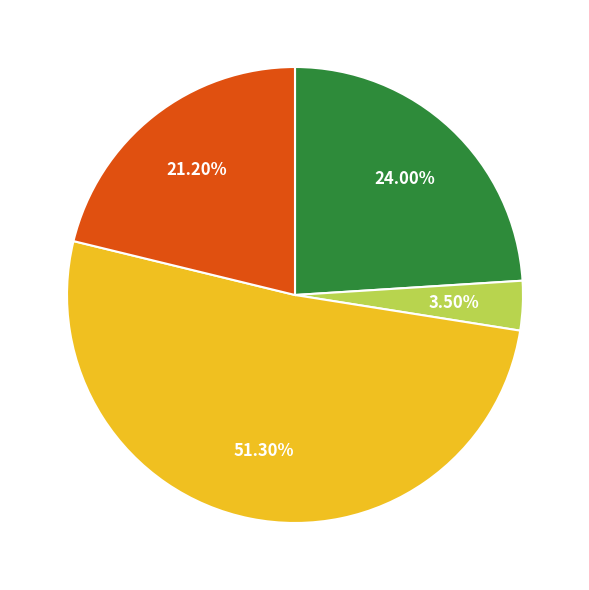

Count the number of slices in the pie.

4